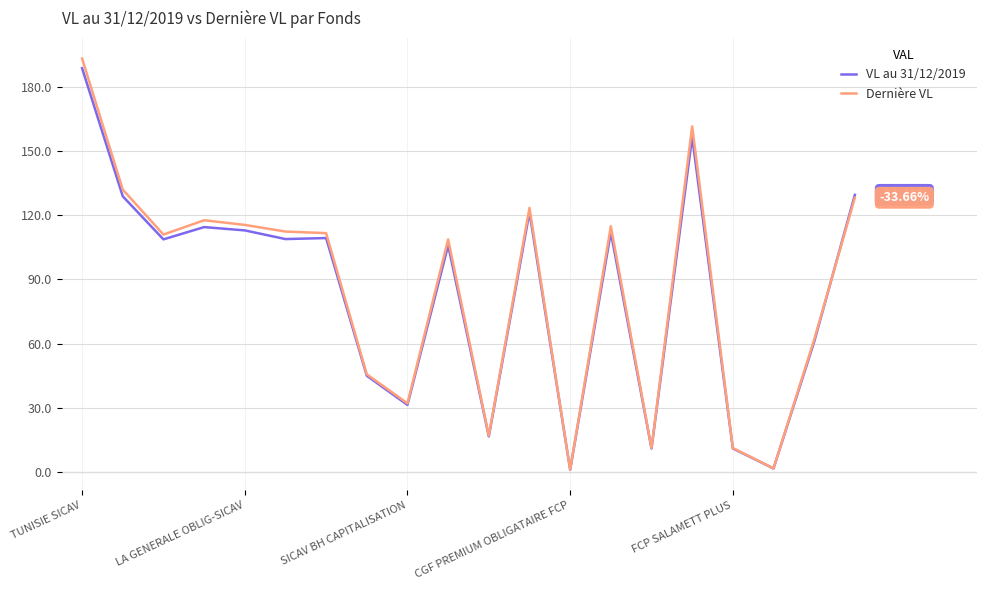

What are all the series names shown in the legend?

VL au 31/12/2019, Dernière VL